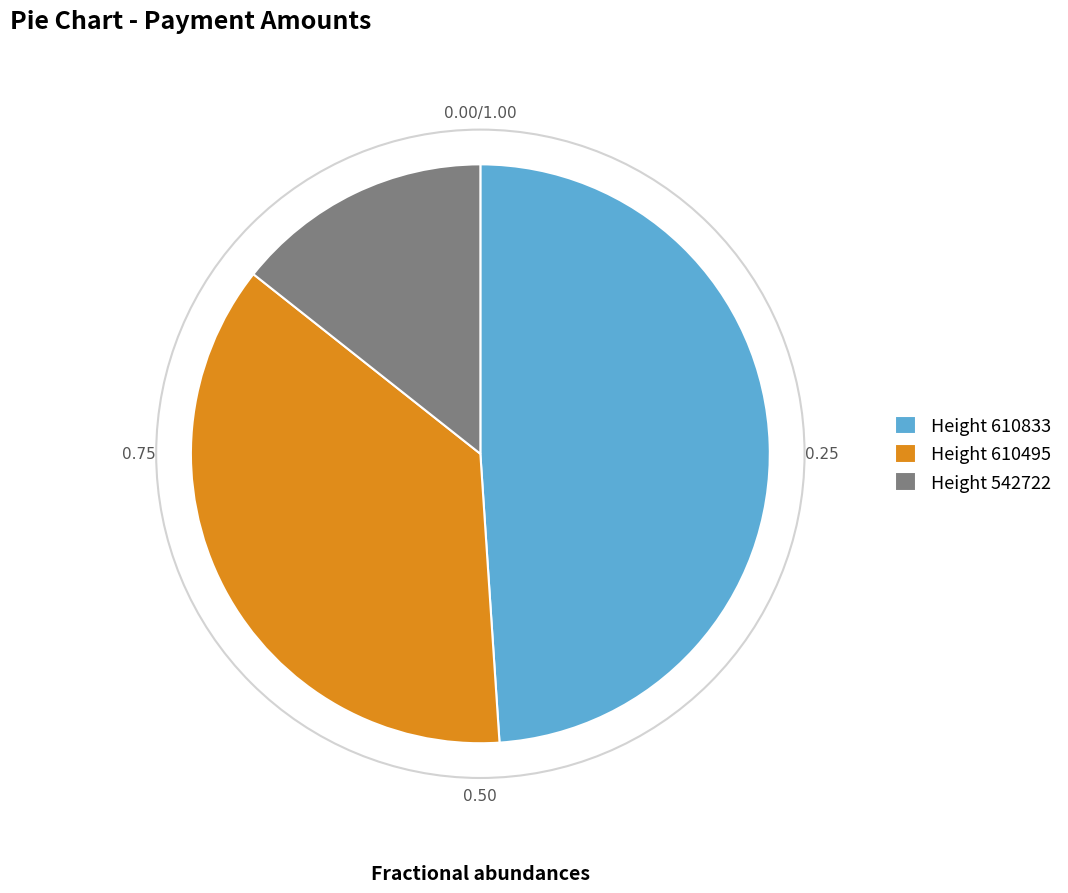

Between Height 610495 and Height 610833, which is larger?

Height 610833